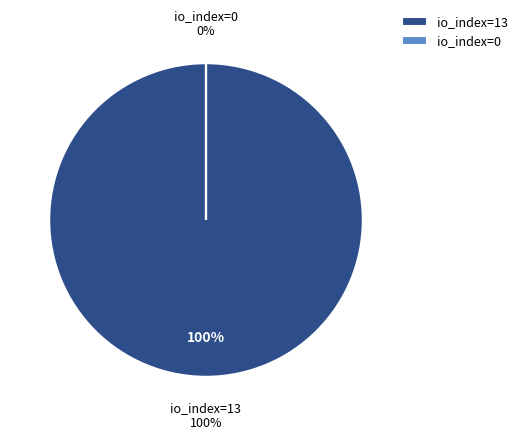

Which slice is the largest?

io_index=13